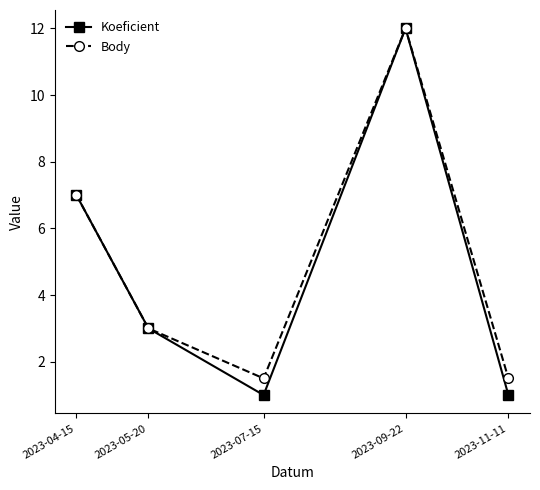

What is the difference between the maximum and second lowest values in the Body series?

10.5